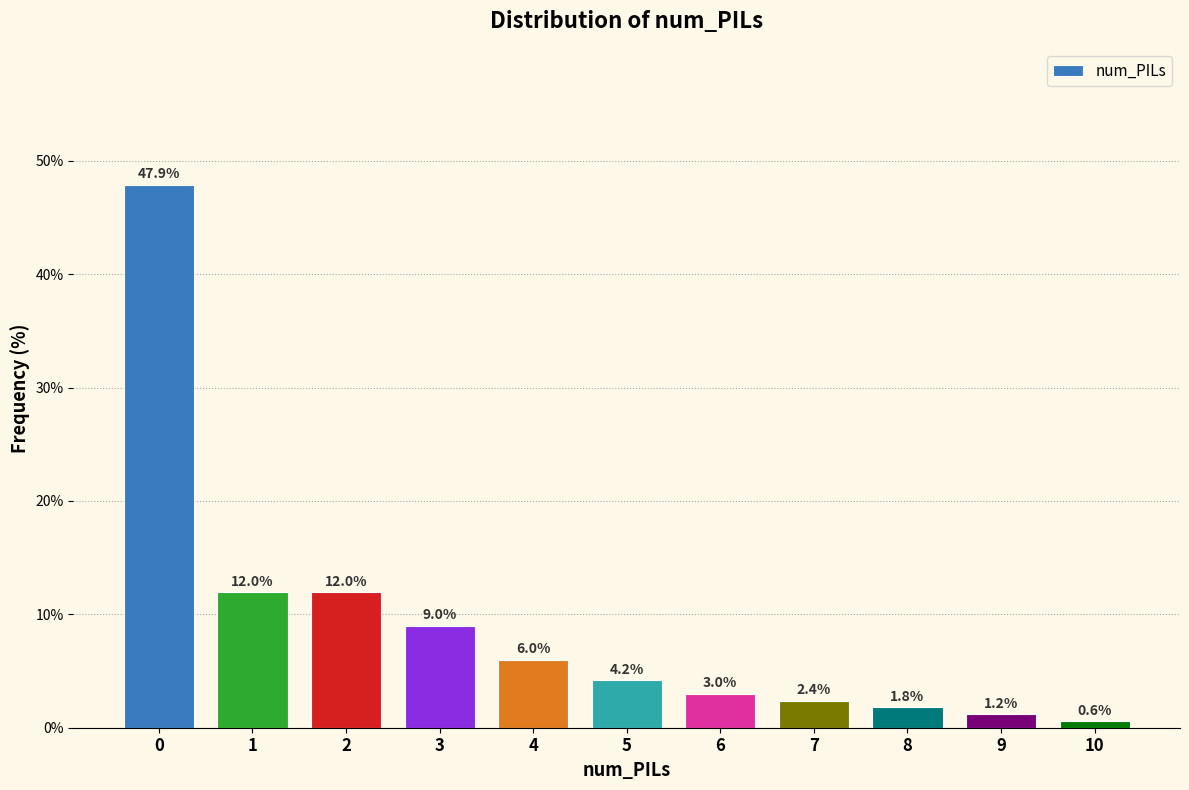

Reading left to right, transcribe all the data shown in this chart.

47.9	12.0	12.0	9.0	6.0	4.2	3.0	2.4	1.8	1.2	0.6